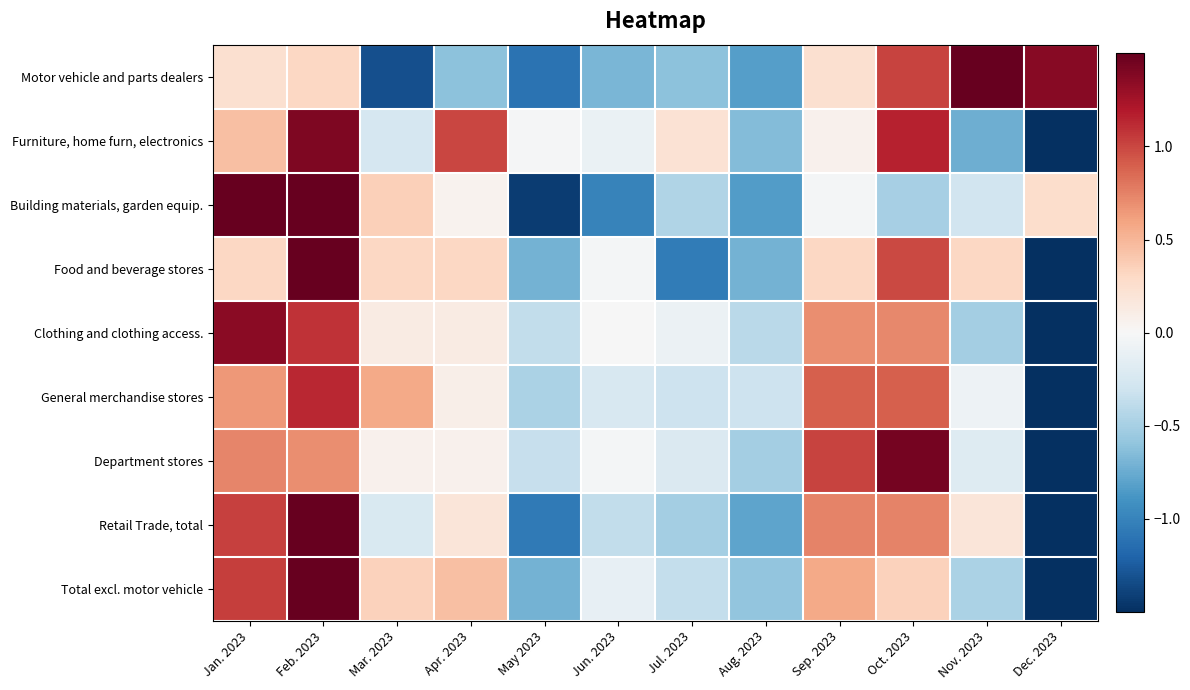

Which label corresponds to the largest value in the chart?

Feb. 2023